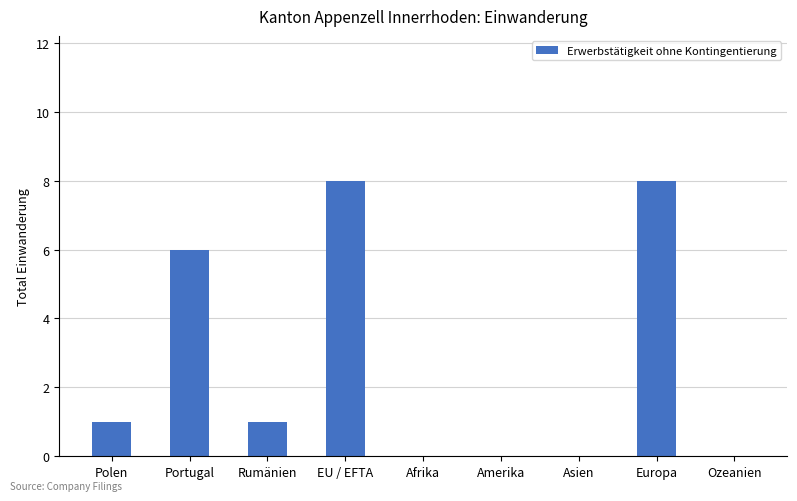

The chart shows a value of 1 at Polen. True or false?

True